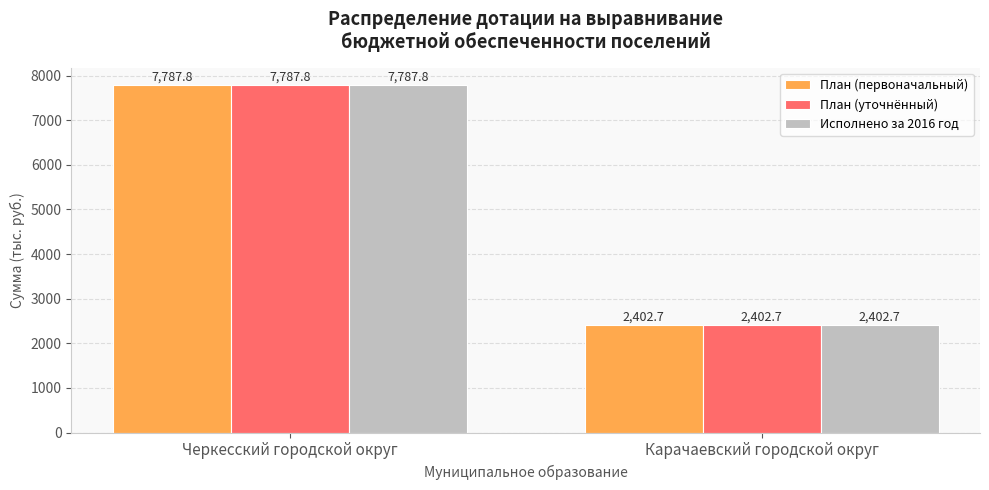

What is the difference between the План (уточнённый) values at Черкесский городской округ and Карачаевский городской округ?

5385.1